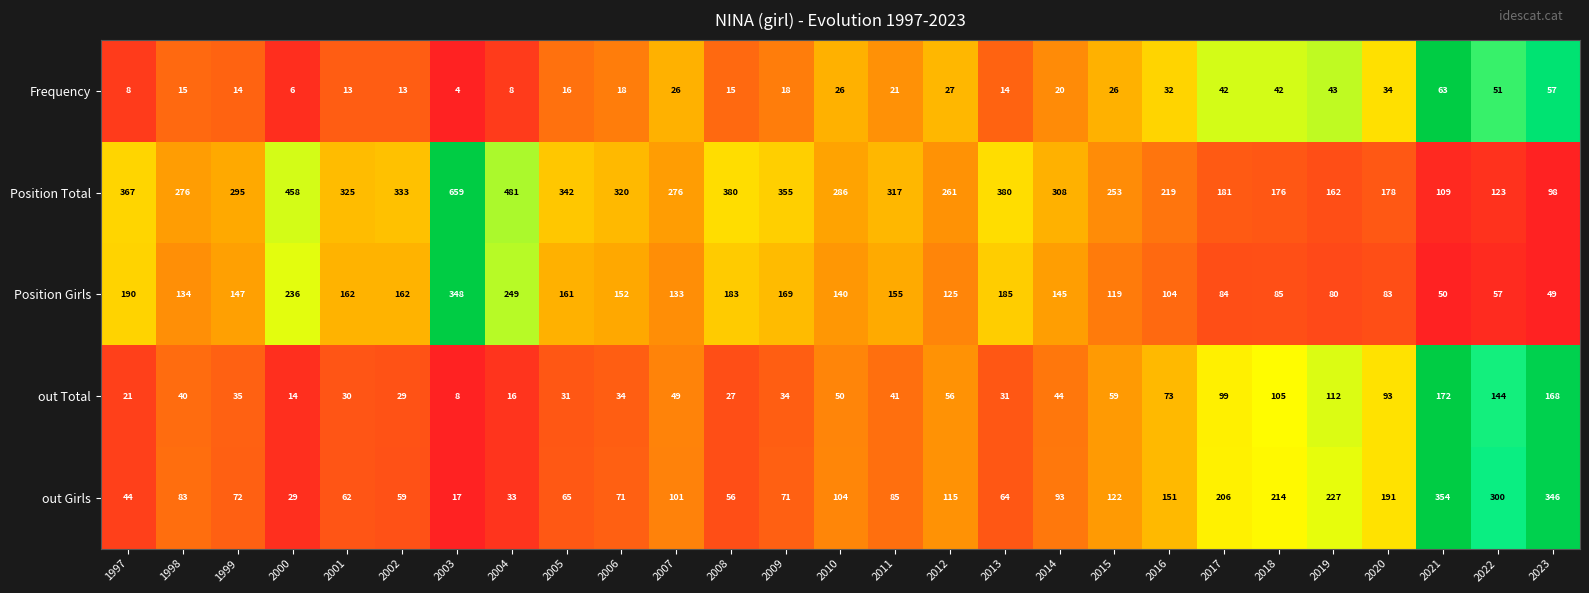

At which label does Position Total reach its peak?

2003